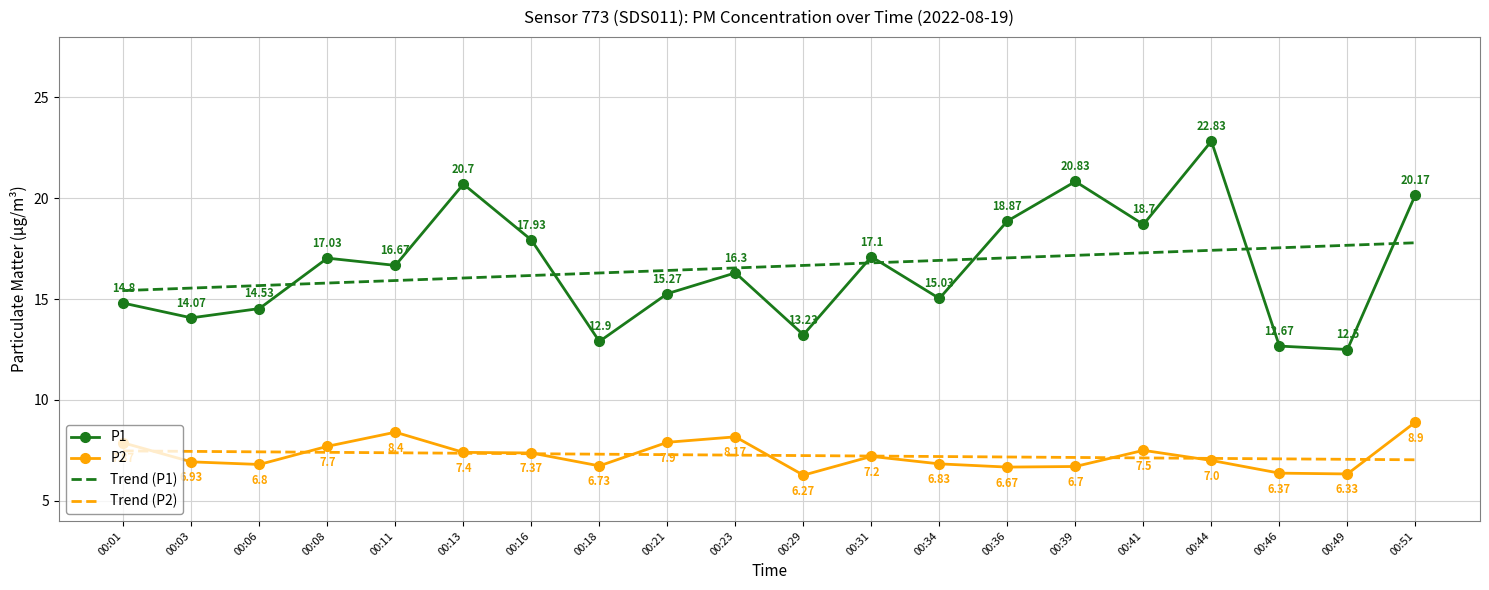

The Trend (P1) series shows 16.5 at 00:23. True or false?

True